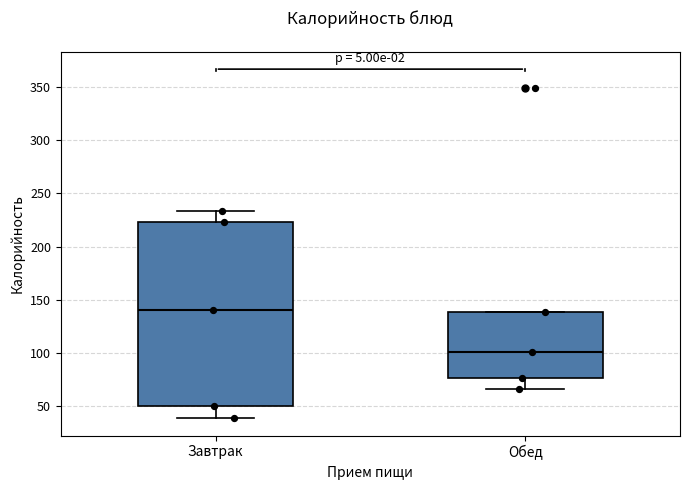

Where does the lower whisker of the box for Обед end on the y-axis? The values are not printed on the chart, so give them approximately, as read against the axis.

65